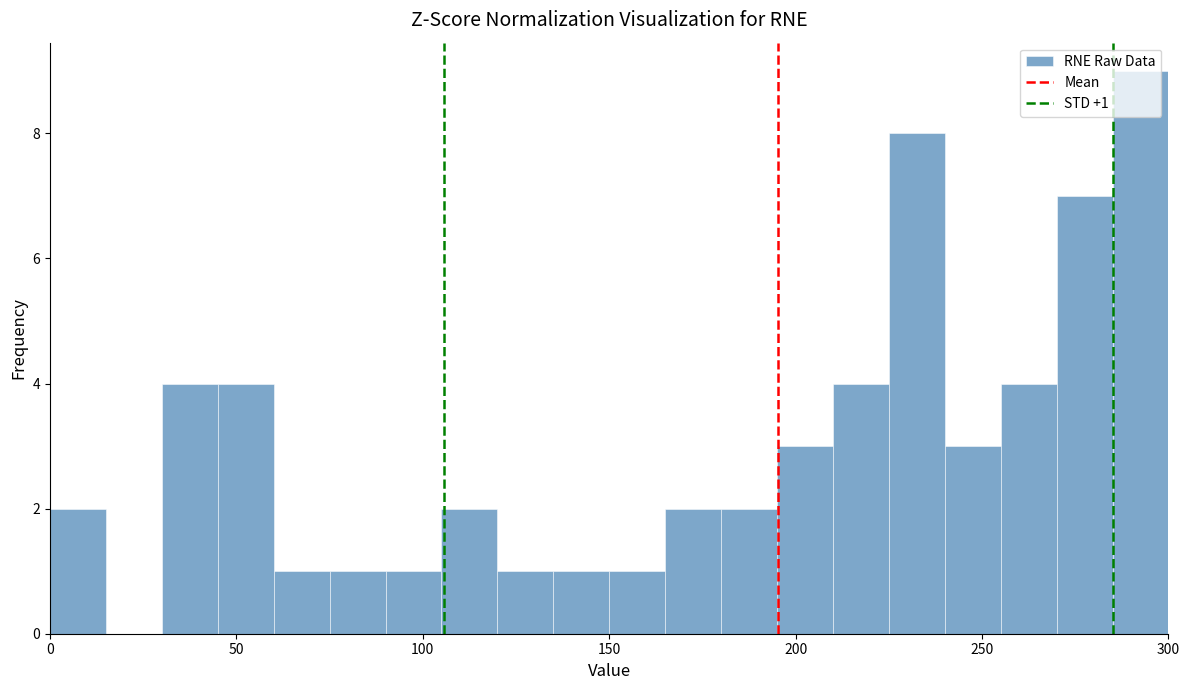

Around what value on the x-axis is the tallest bar? Give the approximate position of its centre, as read against the axis.

295